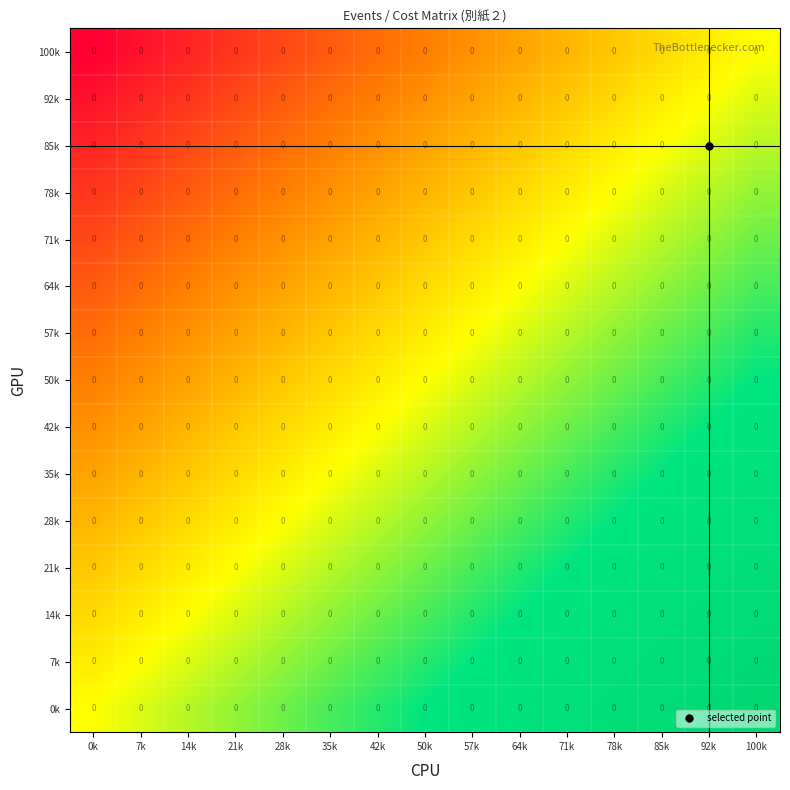

Which series has the largest range (max minus min)?

100k